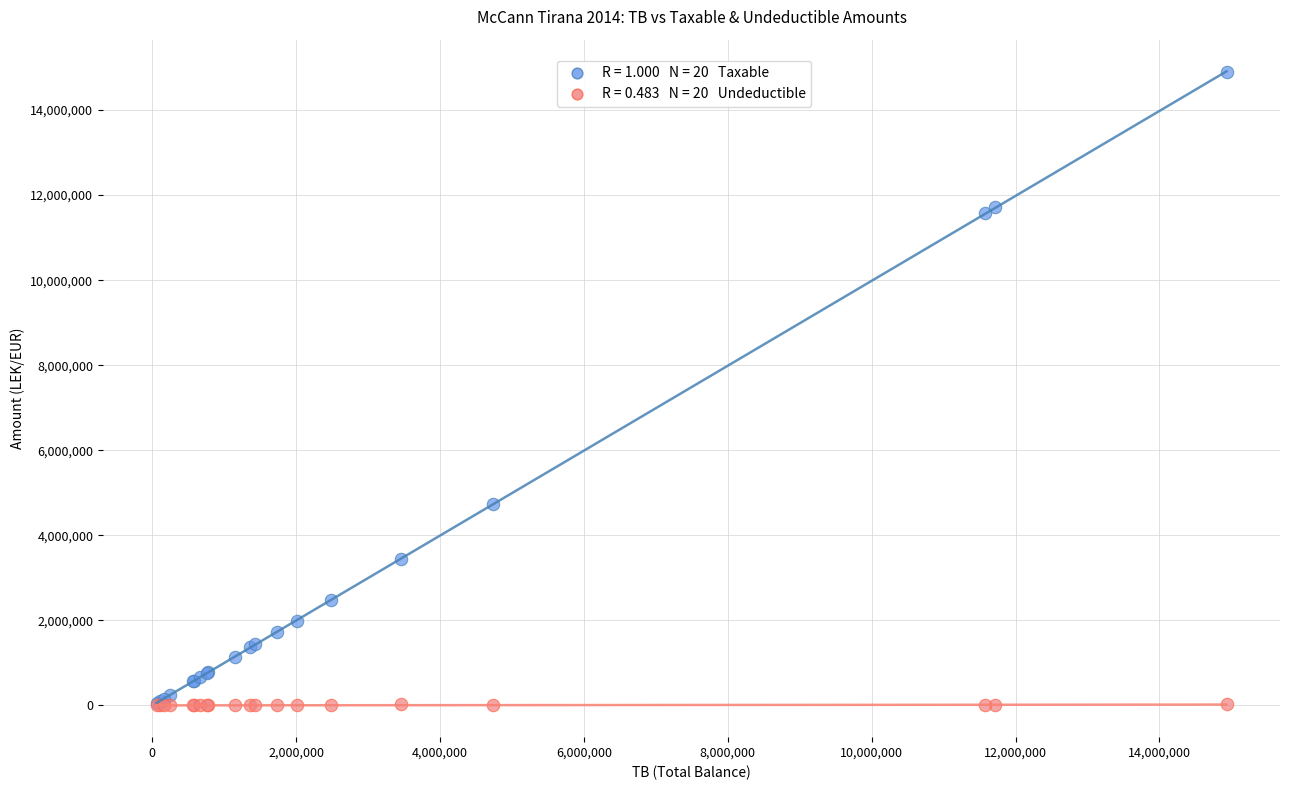

Across all series, what Y value is closest to 7443929?

4731146.9